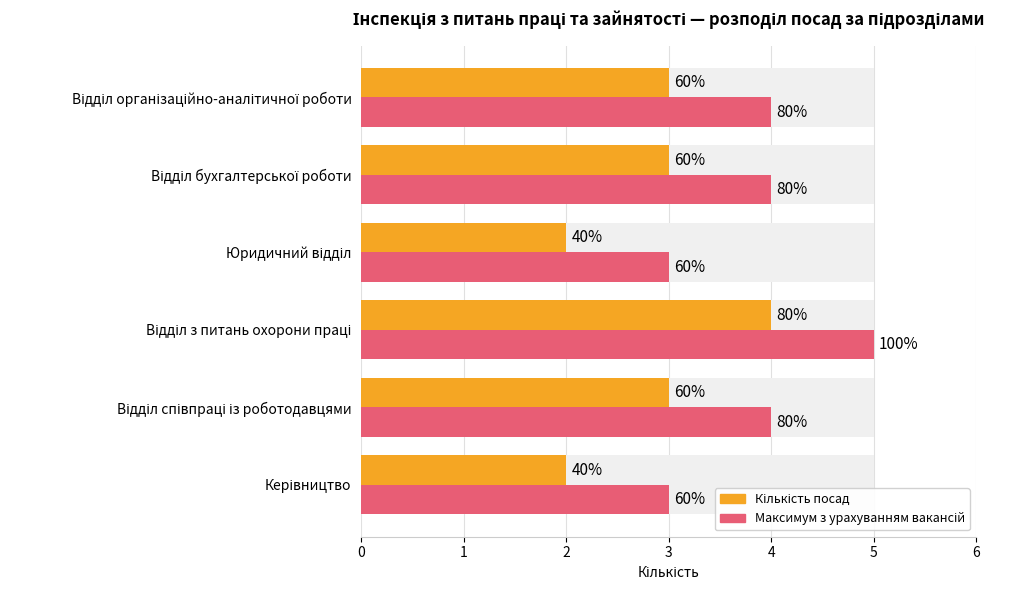

How many values in the Кількість посад series are below 3?

2